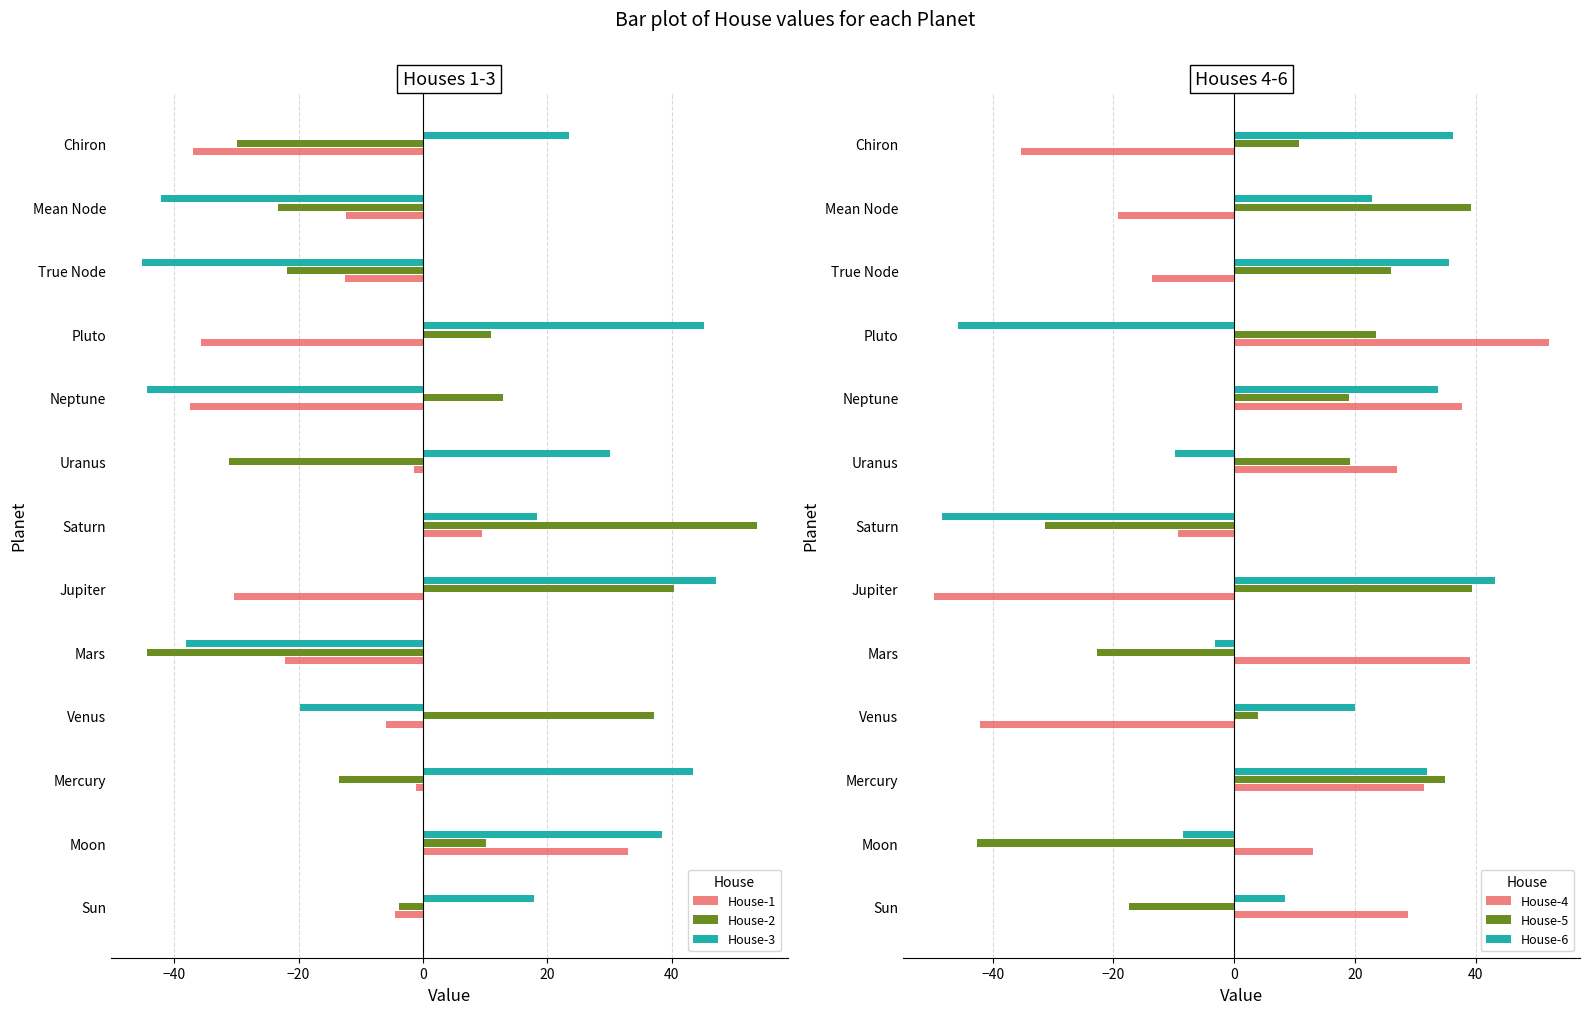

Which series has the largest total across all categories?

House-6